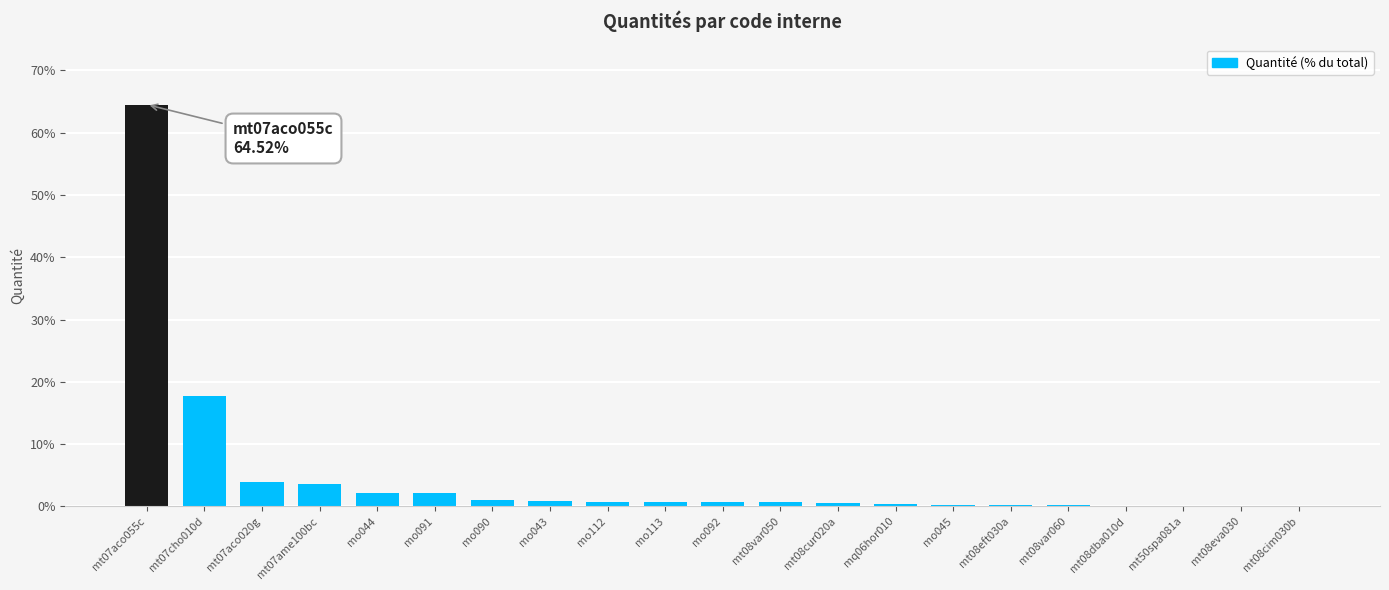

Which category has the highest value across all series?

mt07aco055c